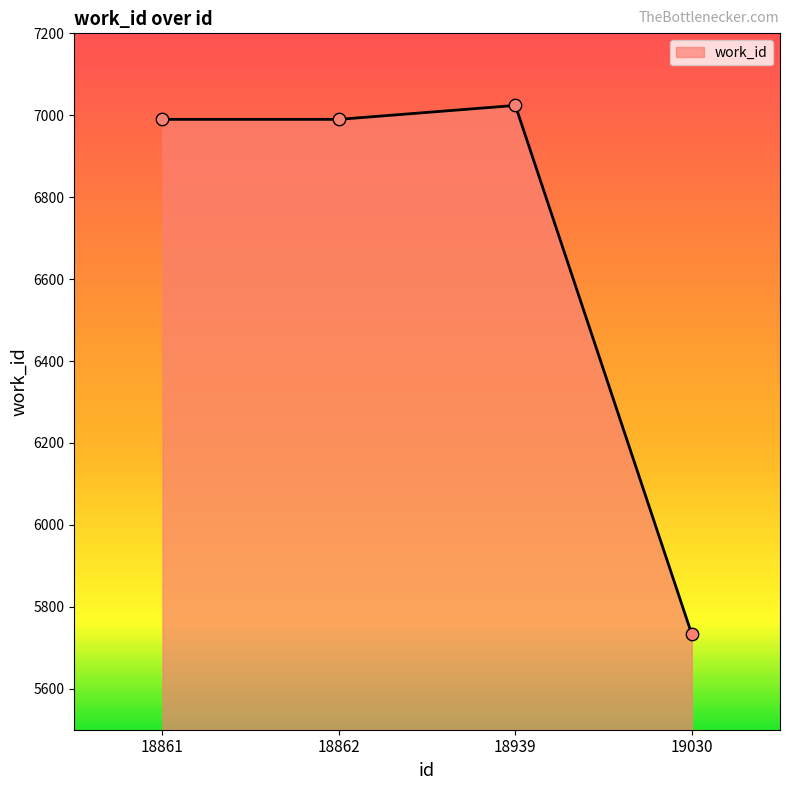

Which has a higher value, 18939 or 18861?

18939